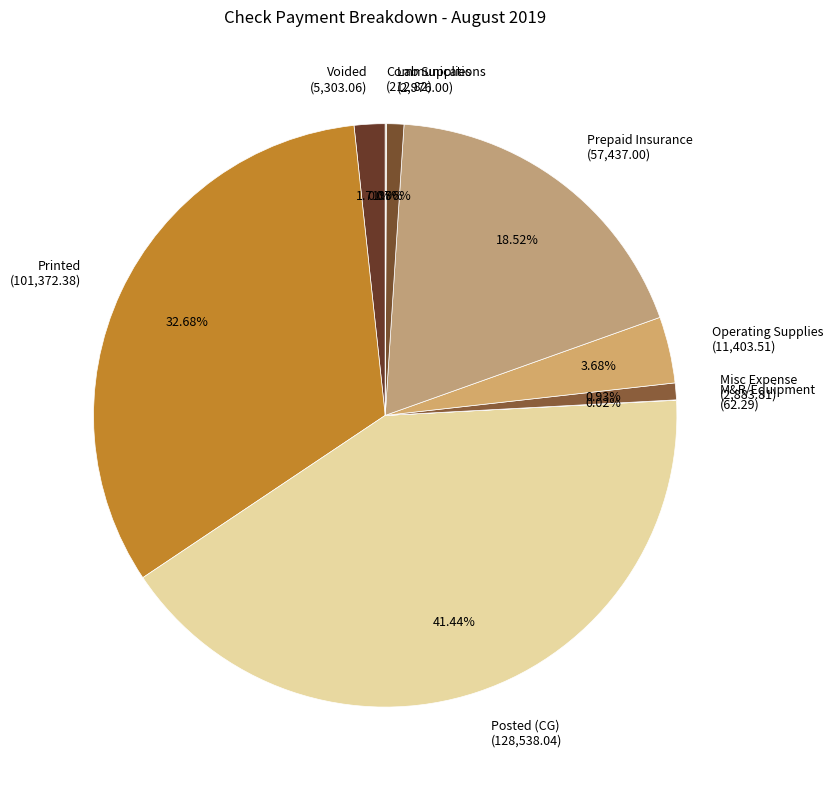

Is Operating Supplies the majority of the pie?

No